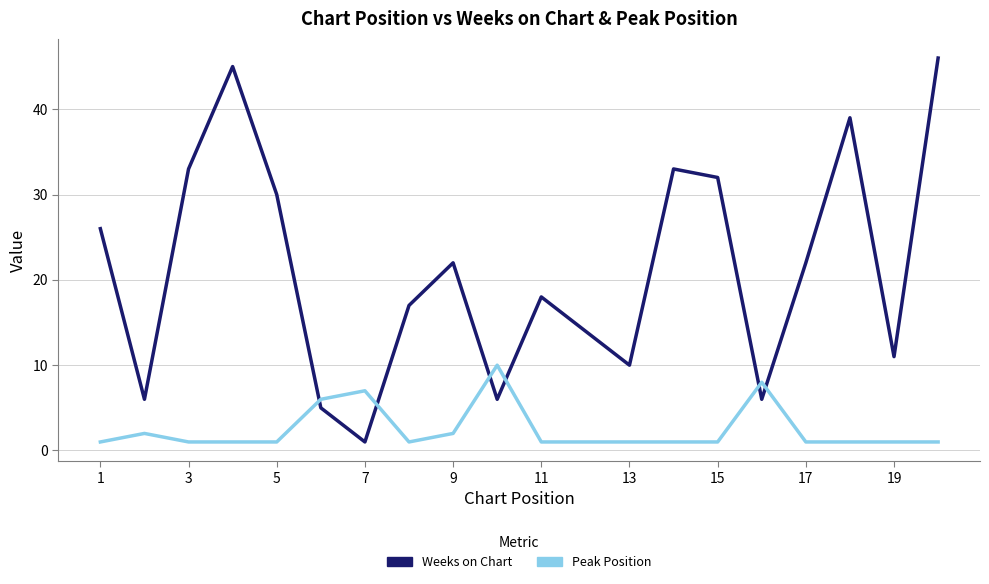

Which series has the largest range (max minus min)?

Weeks on Chart